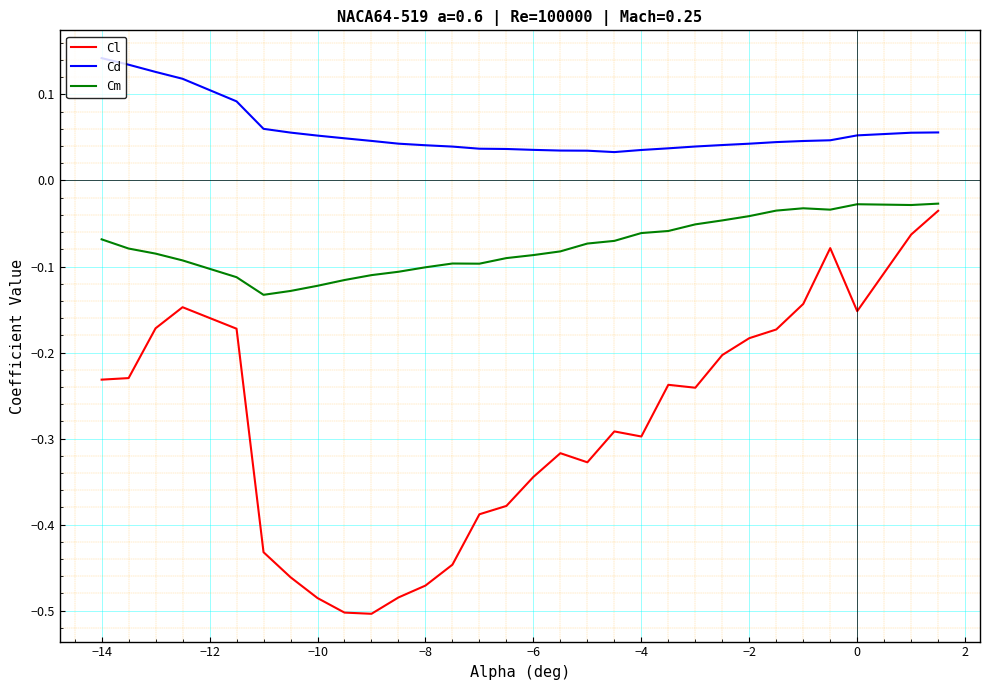

Which series has the largest total across all categories?

Cd